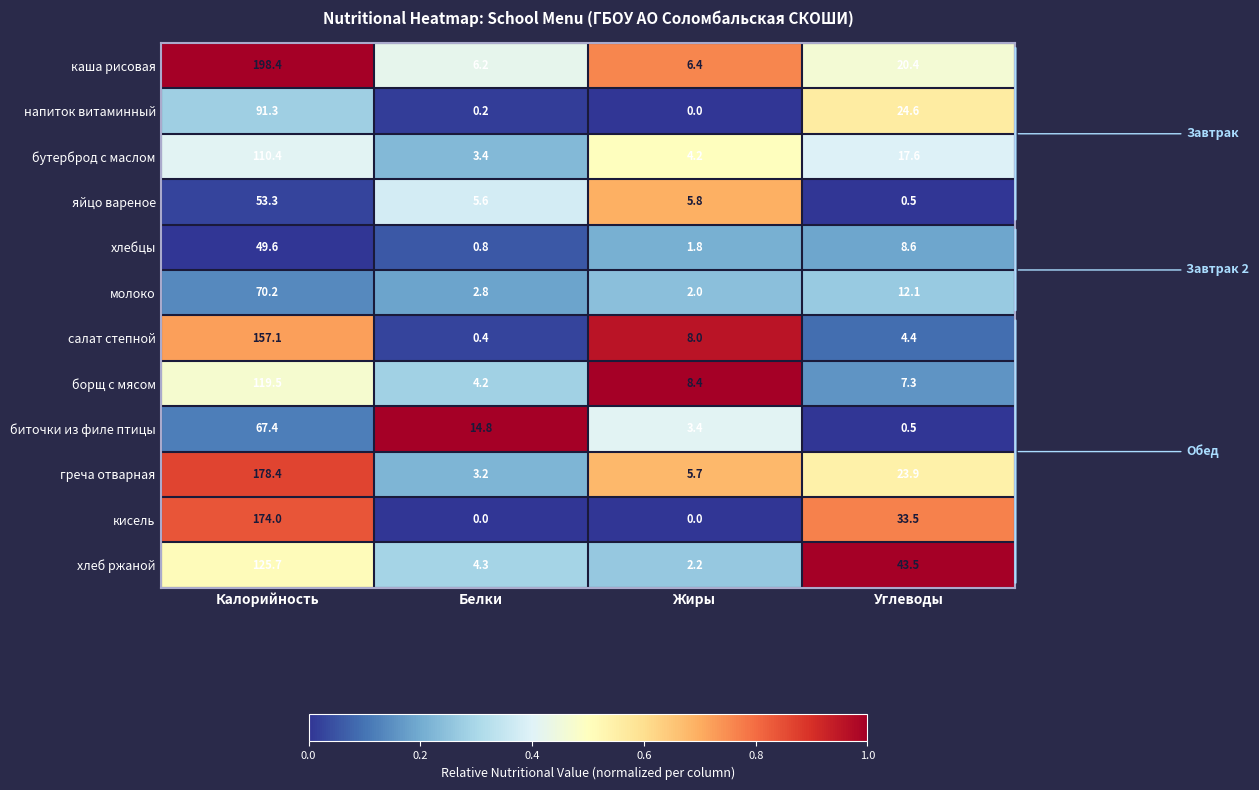

What is the difference between the maximum and minimum values in the напиток витаминный series?

91.3